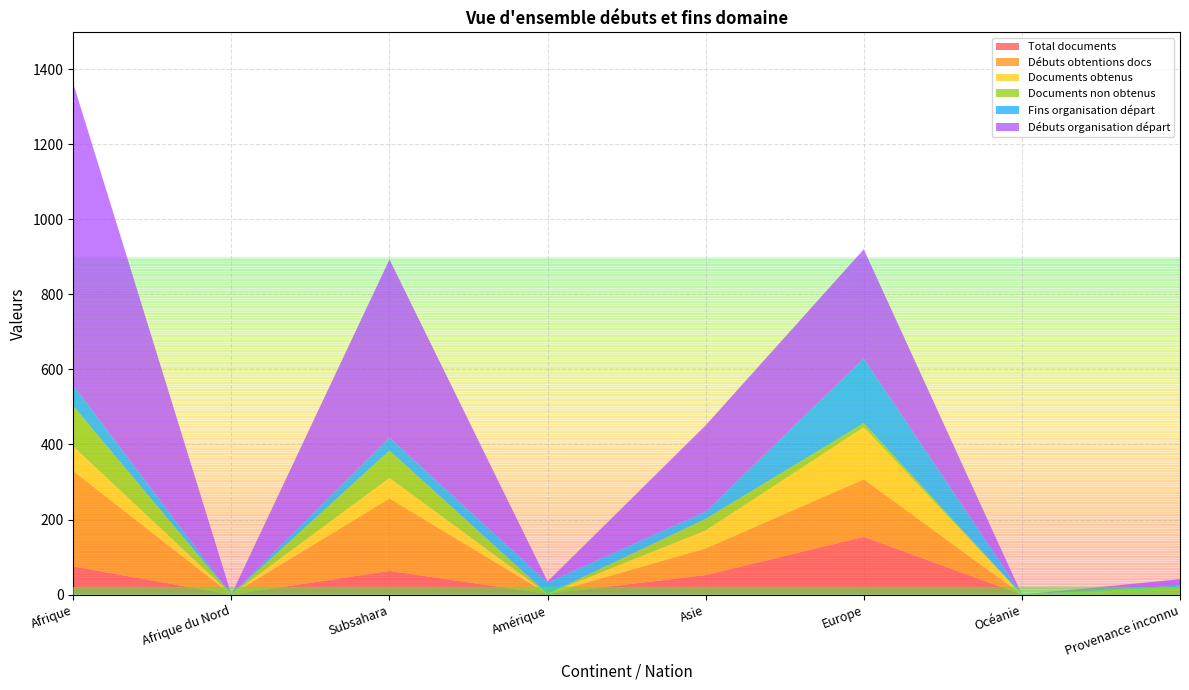

Reading left to right, extract all data points from this chart.

Total documents: 75	0	63	2	52	154	0	1
Débuts obtentions docs: 254	0	193	0	71	153	0	11
Documents obtenus: 66	0	55	0	48	139	0	1
Documents non obtenus: 108	0	73	0	31	11	0	8
Fins organisation départ: 54	0	34	30	19	172	0	3
Débuts organisation départ: 805	0	475	3	230	291	0	17